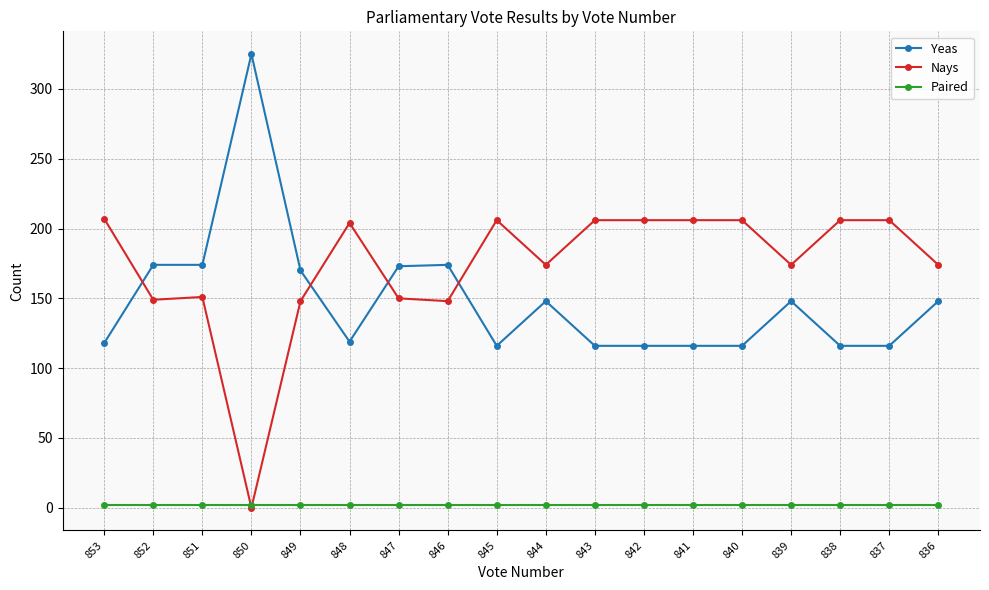

True or false: Nays has a value of 204 at 848.

True